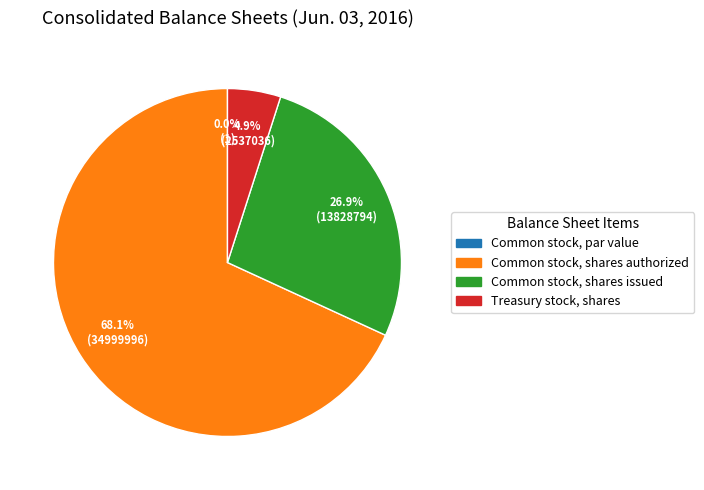

Which has a higher value, Common stock, shares authorized or Common stock, shares issued?

Common stock, shares authorized